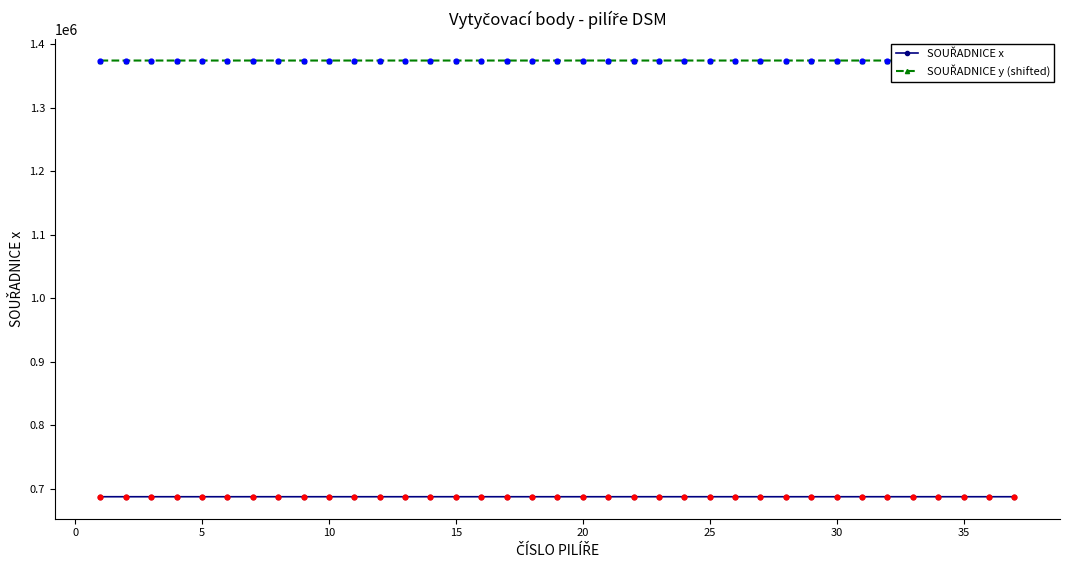

Which series reaches the maximum Y coordinate?

SOUŘADNICE y (shifted)